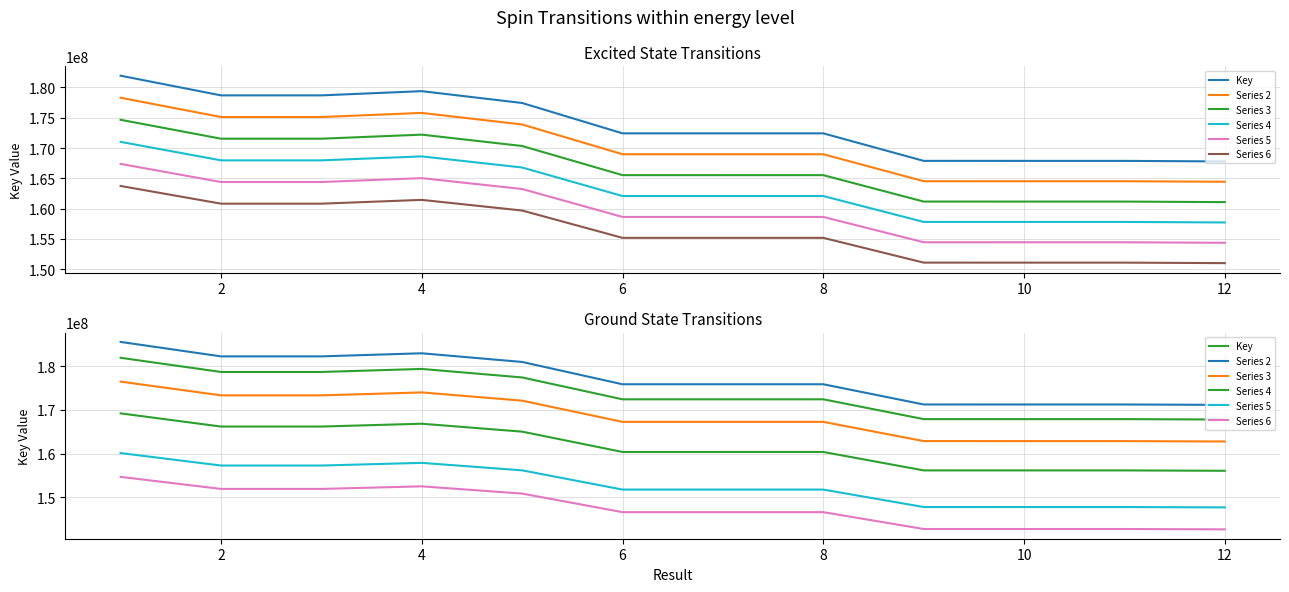

Rank the series by their maximum value, from highest to lowest.

Series 2, Key, Series 3, Series 4, Series 5, Series 6